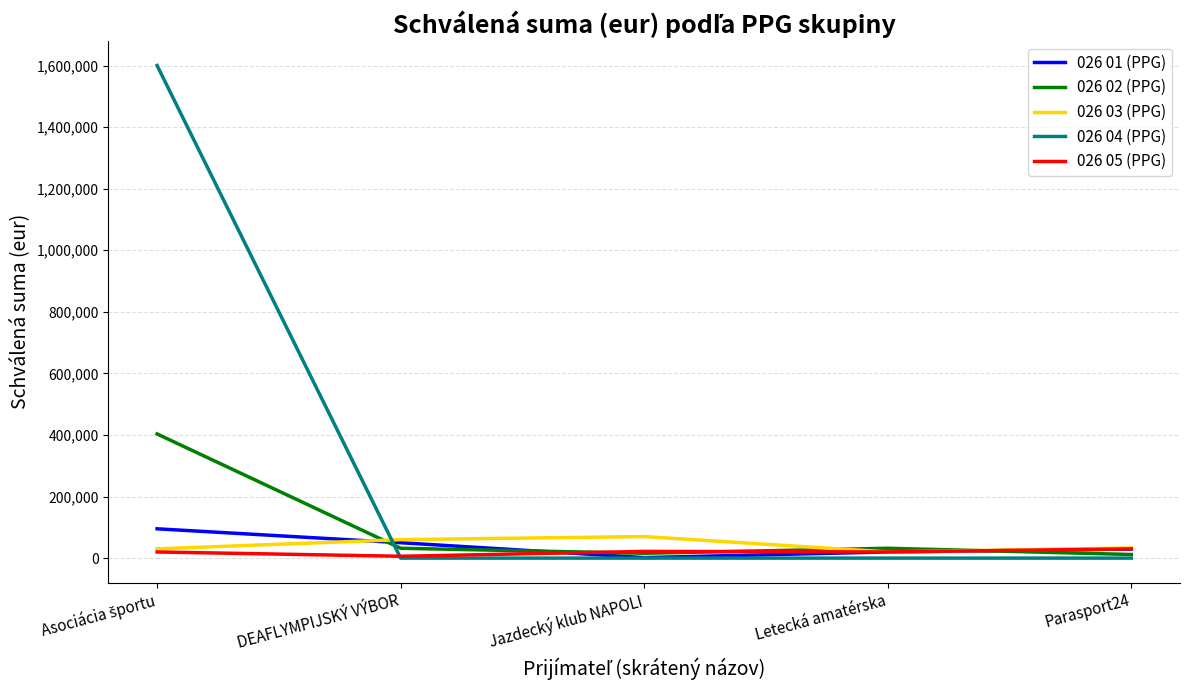

What is the greatest value displayed?

1600000